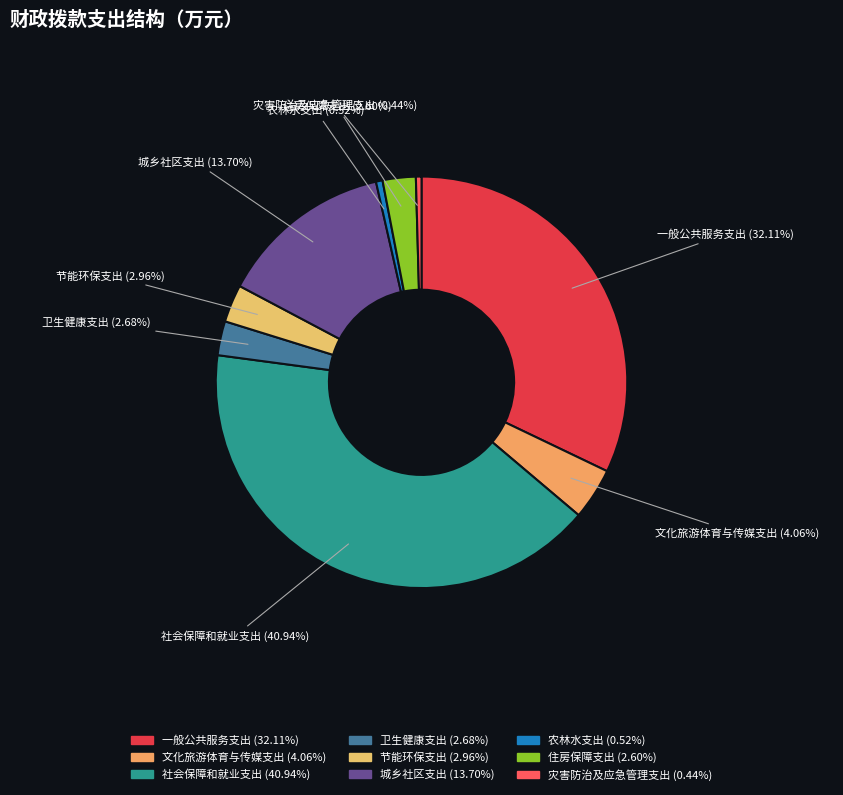

Does 节能环保支出 account for over 50% of the chart?

No